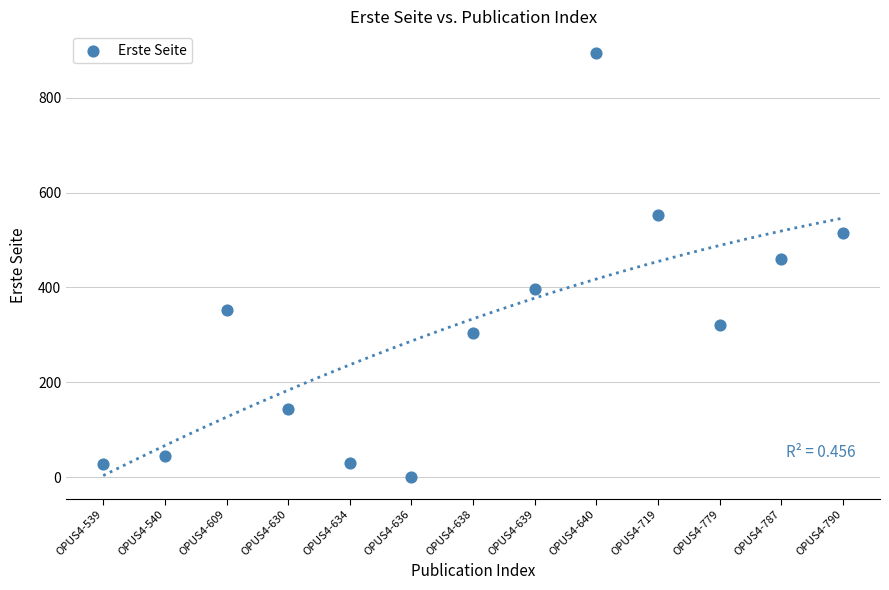

What is the range of Y values (max minus min)?

895